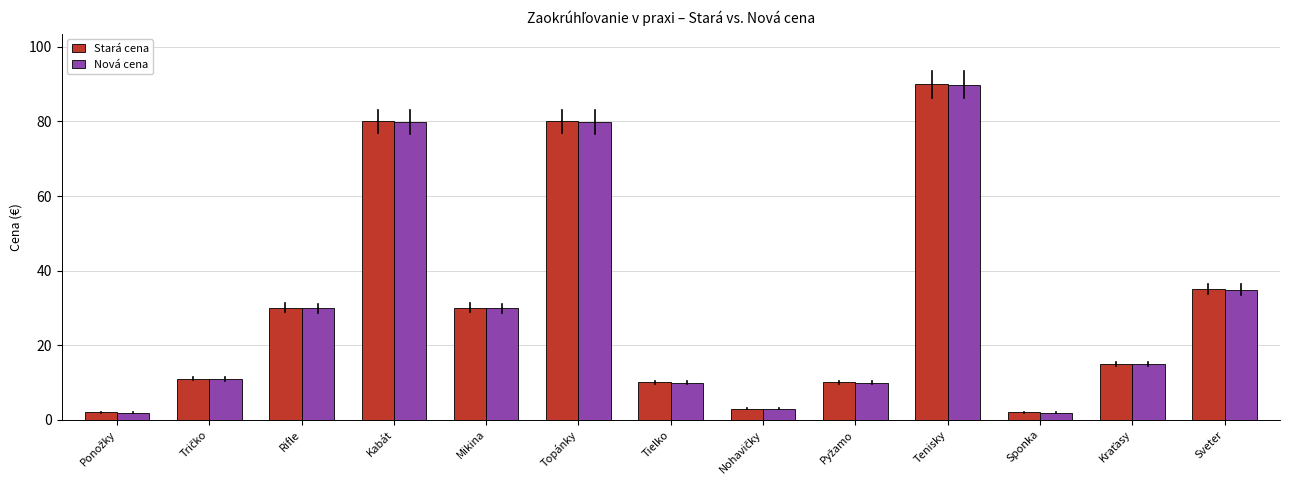

Where is Stará cena nearest to the value 46?

Sveter